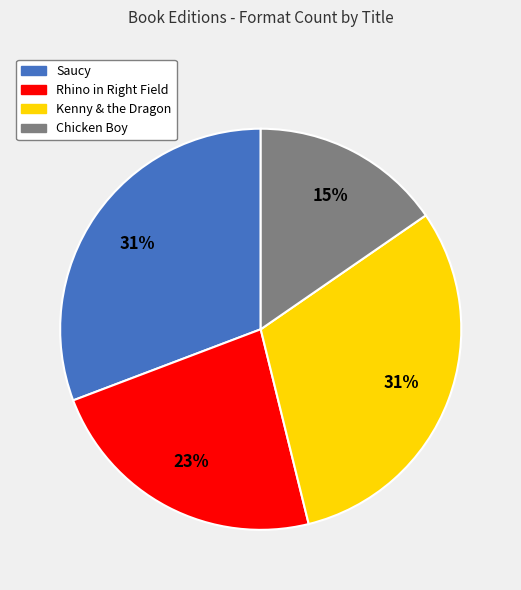

Is the sum of Saucy and Kenny & the Dragon greater than half?

Yes